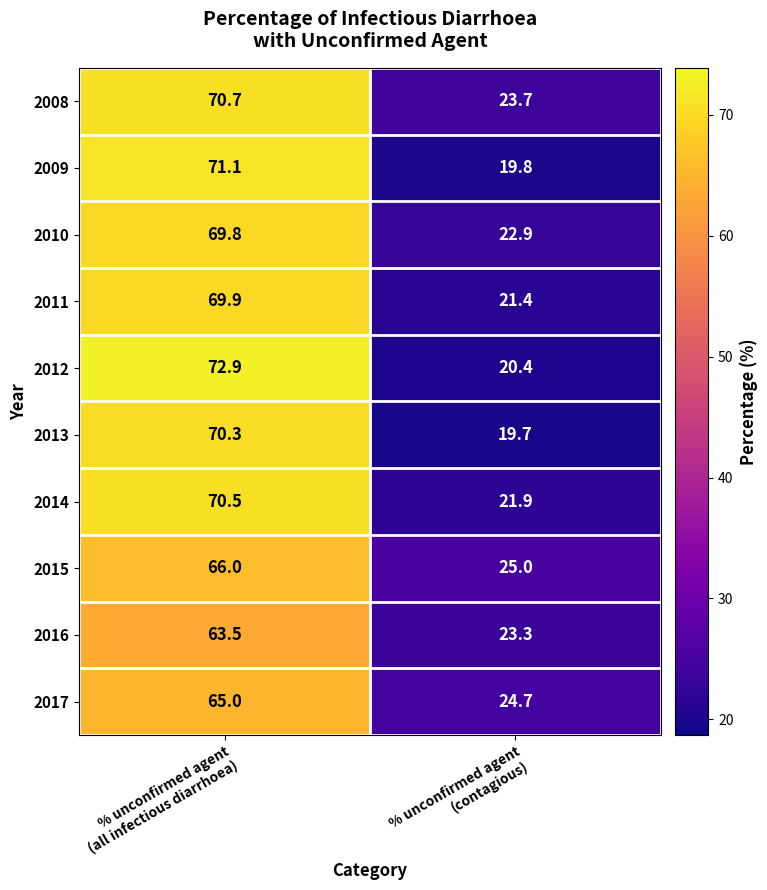

Which series has the widest spread of values?

2012